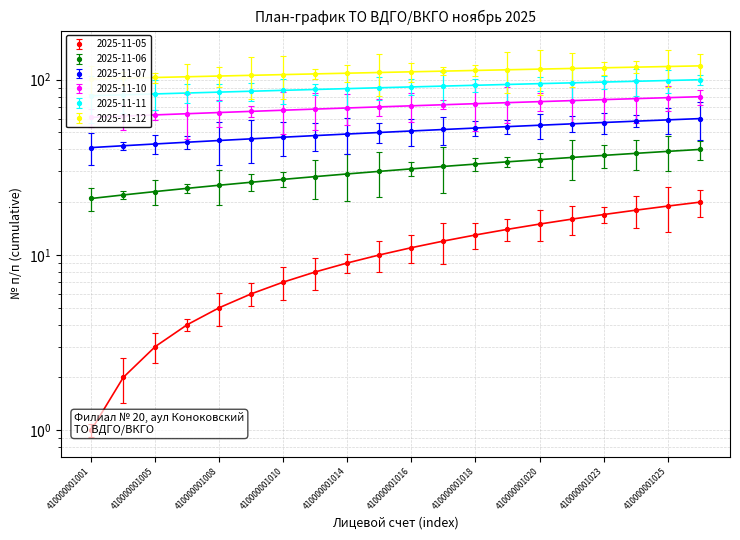

At which category is the sum across all series the highest?

410000001026